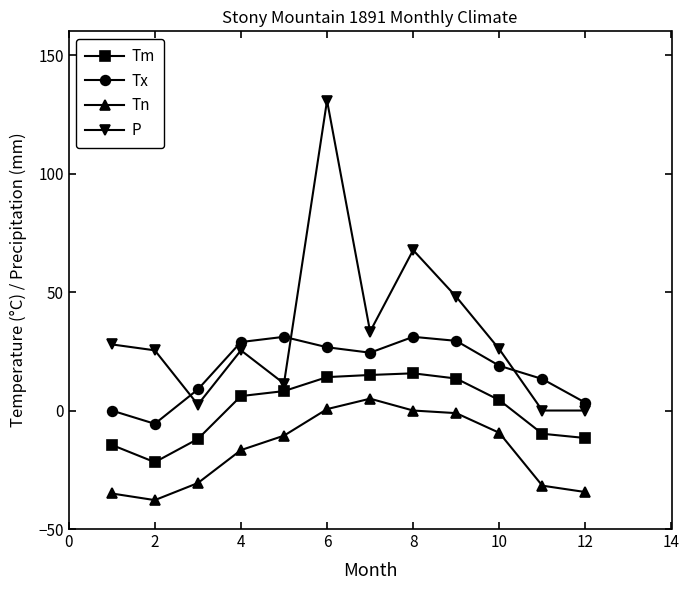

What is the value of the Tn point at the 2nd from the left?

-37.8